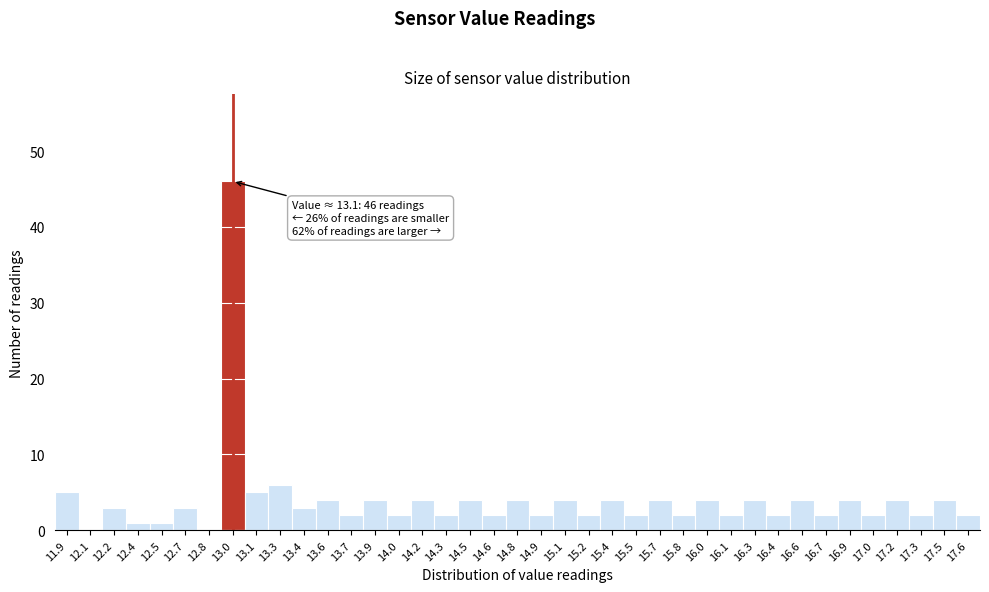

What is the maximum value shown in the chart?

46